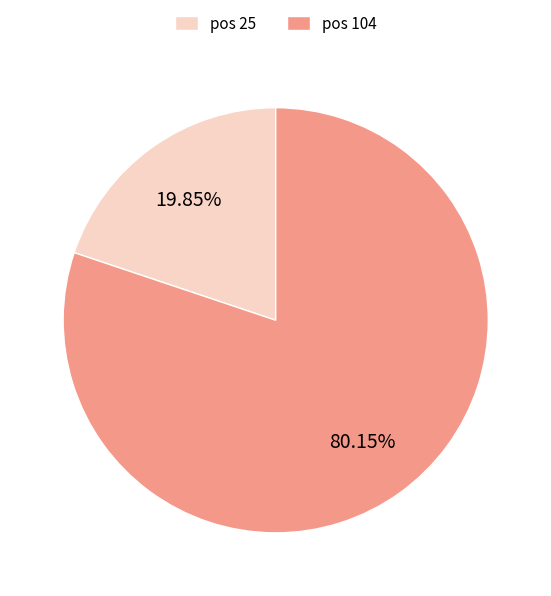

Between pos 25 and pos 104, which is larger?

pos 104